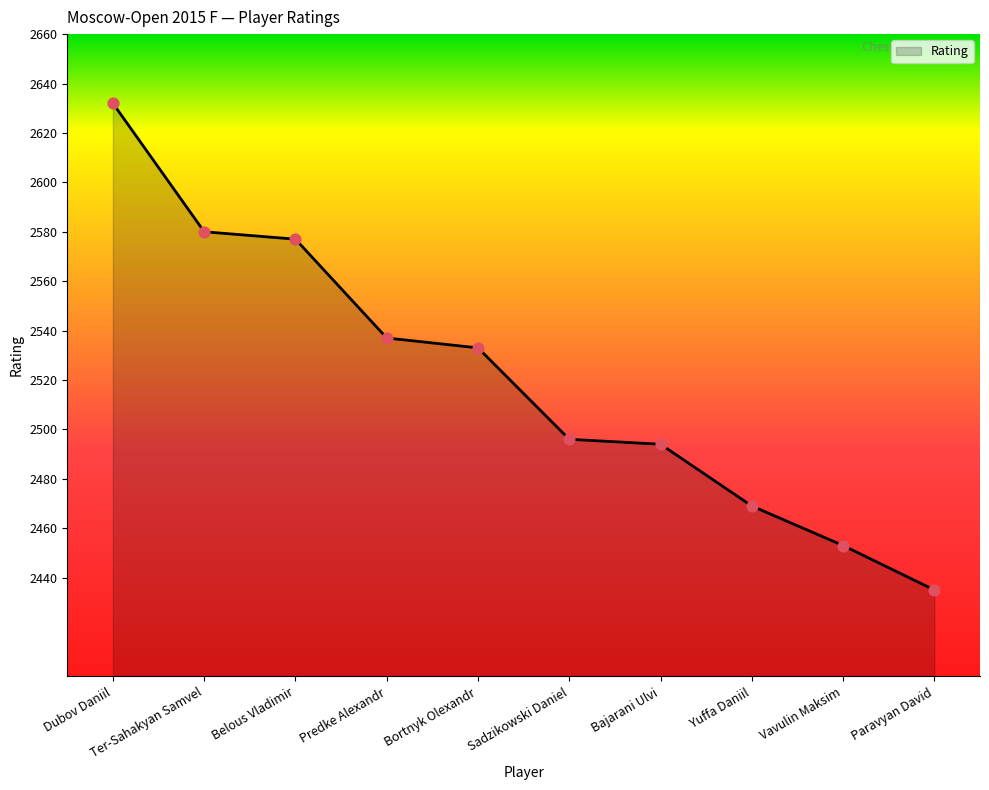

What is the change in value from Dubov Daniil to Belous Vladimir?

-55